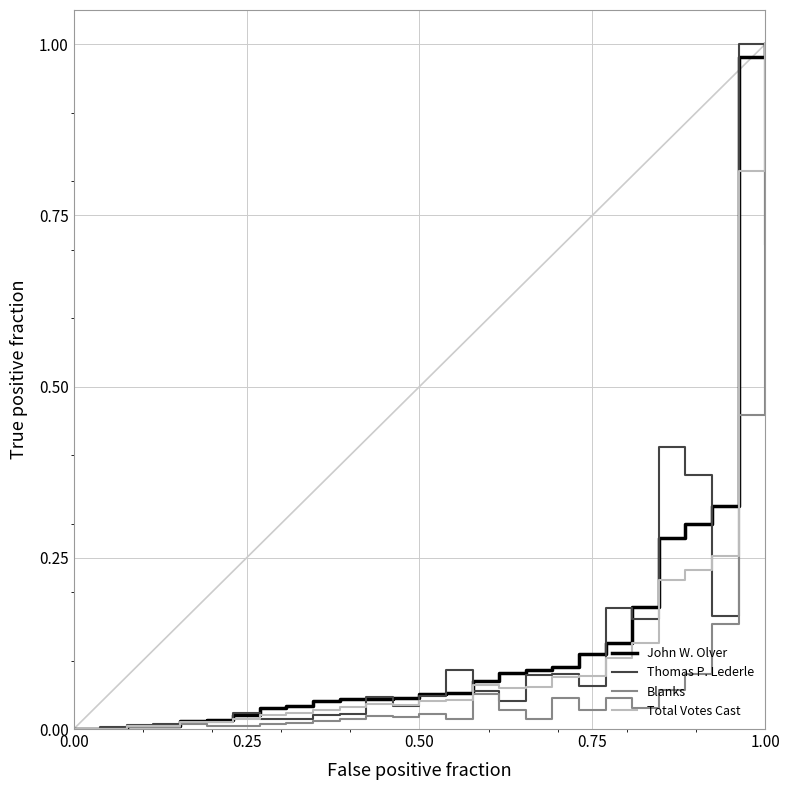

Which series has the largest total across all categories?

John W. Olver